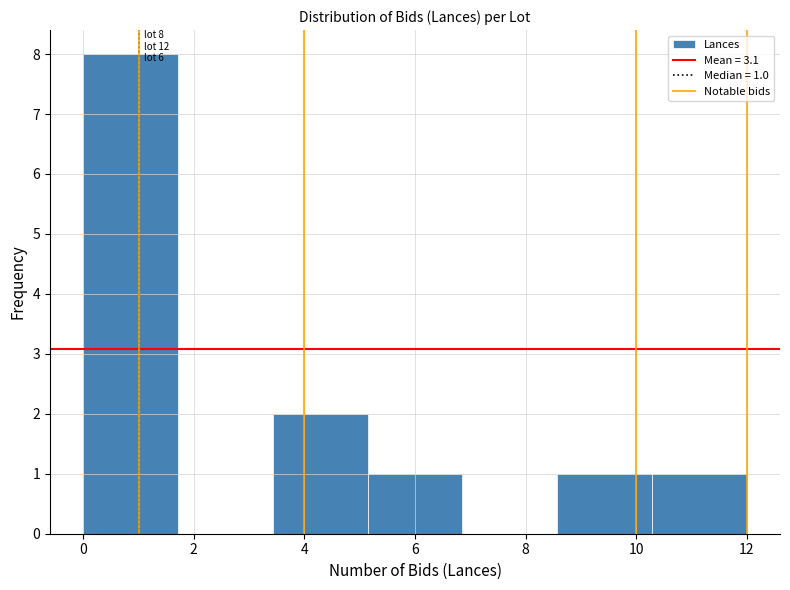

Which range on the x-axis has the tallest bar?

0.0 to 1.8